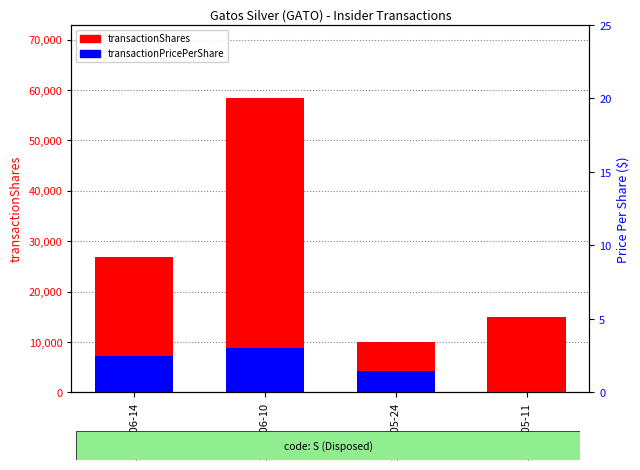

Count the number of data series in this chart.

2